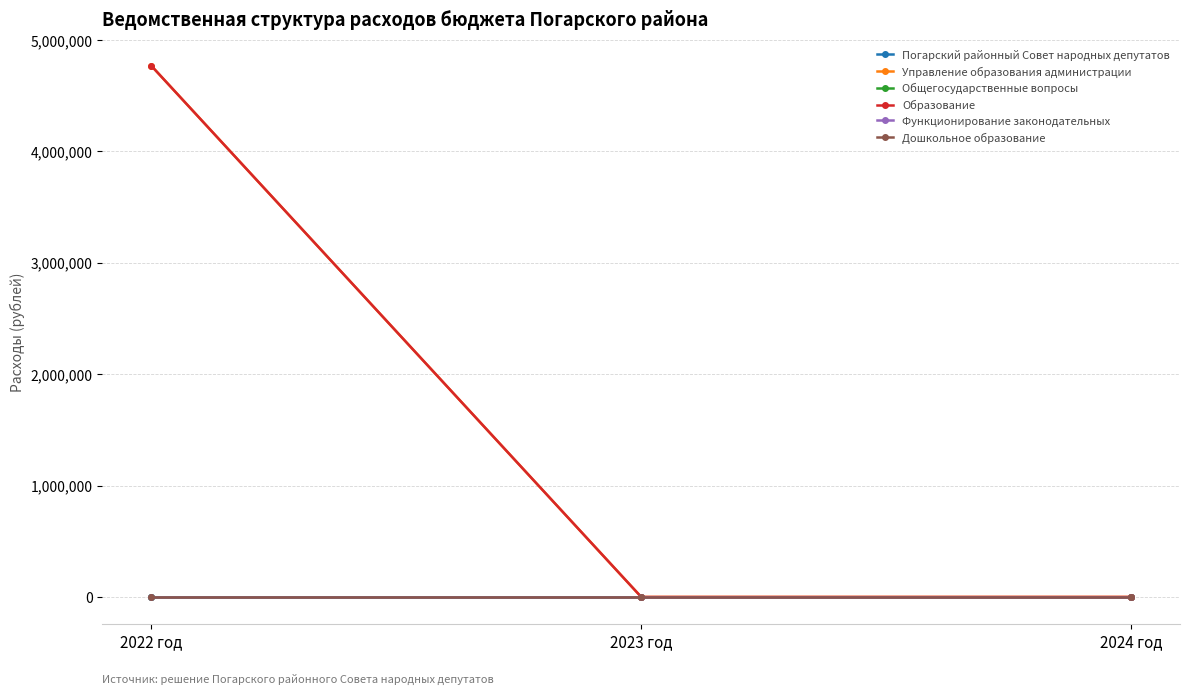

Is this an area chart (filled region under the line)?

No